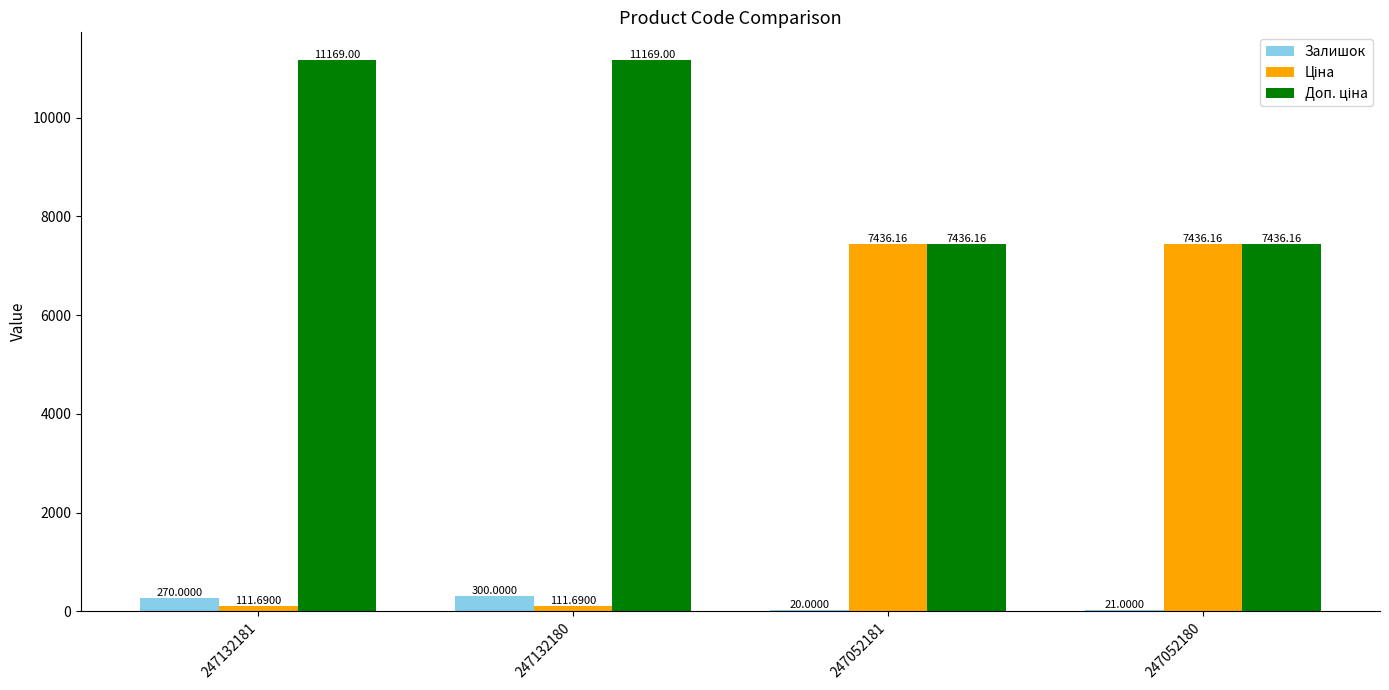

Is it true that Залишок equals 20.0 at 247052181?

True